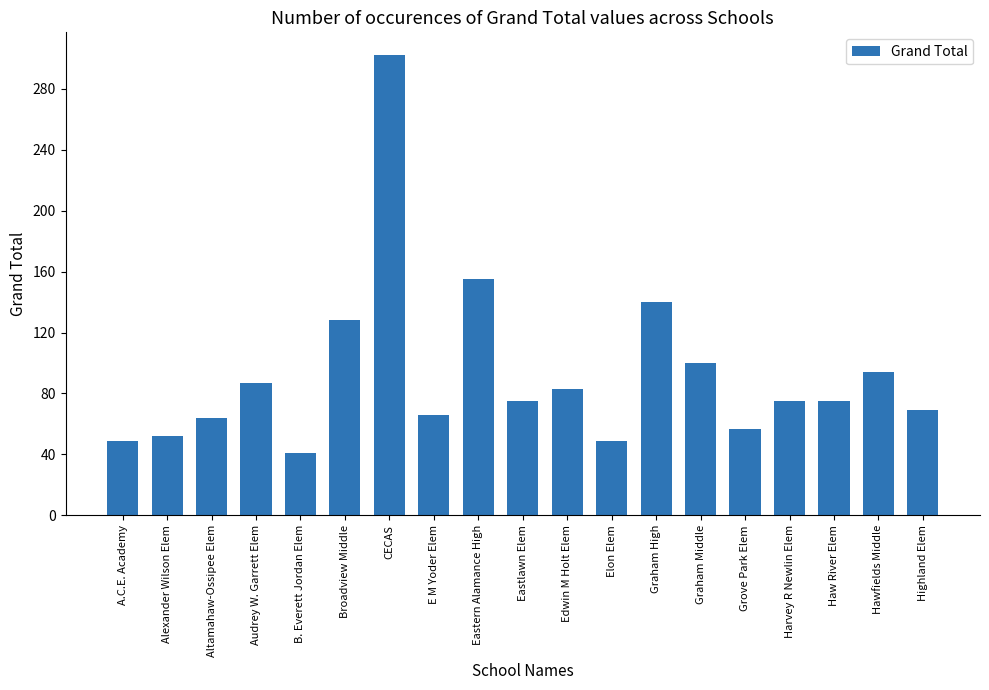

At which category does the chart reach its peak across all series?

CECAS